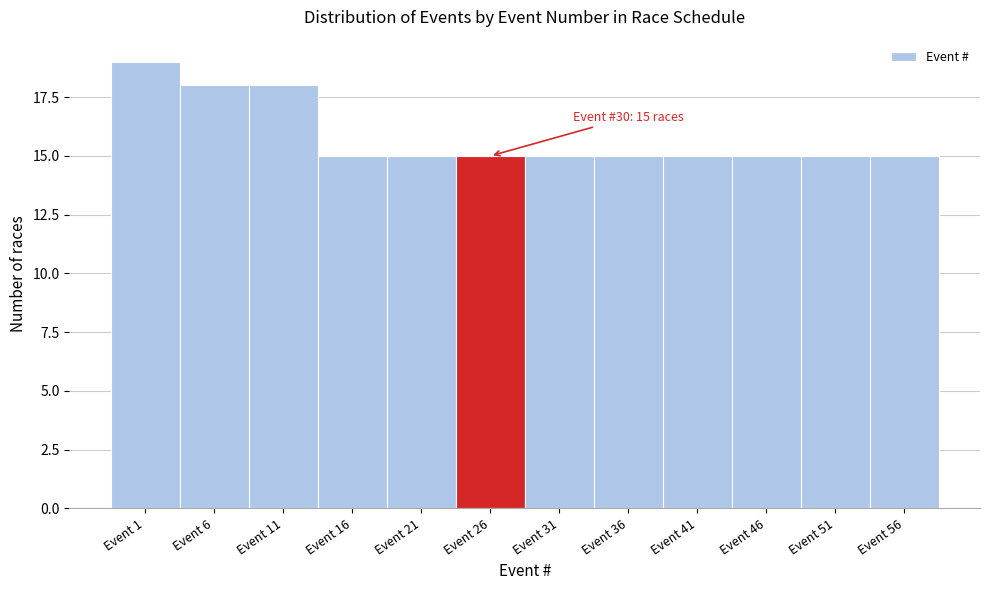

Reading left to right, list all the values displayed in this chart.

19	18	18	15	15	15	15	15	15	15	15	15